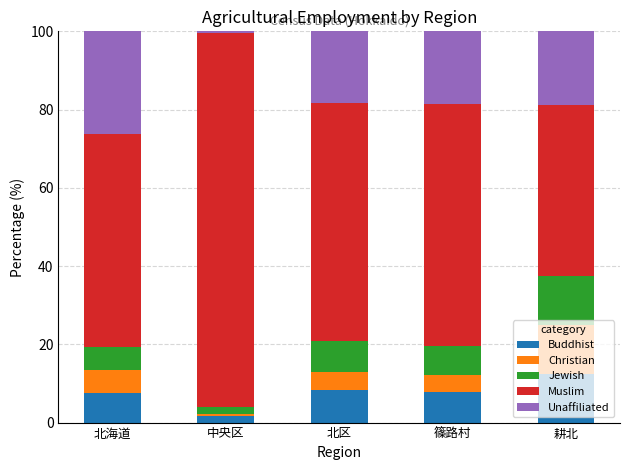

What is the maximum value for Buddhist?

12.5